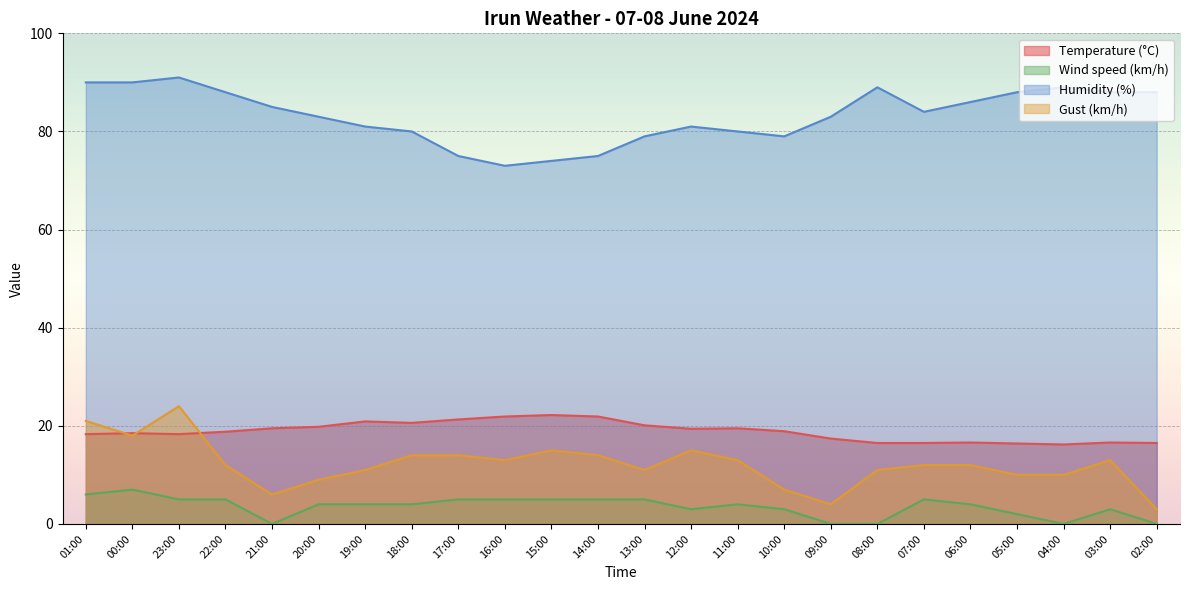

Which category has the highest value in the Humidity (%) series?

23:00